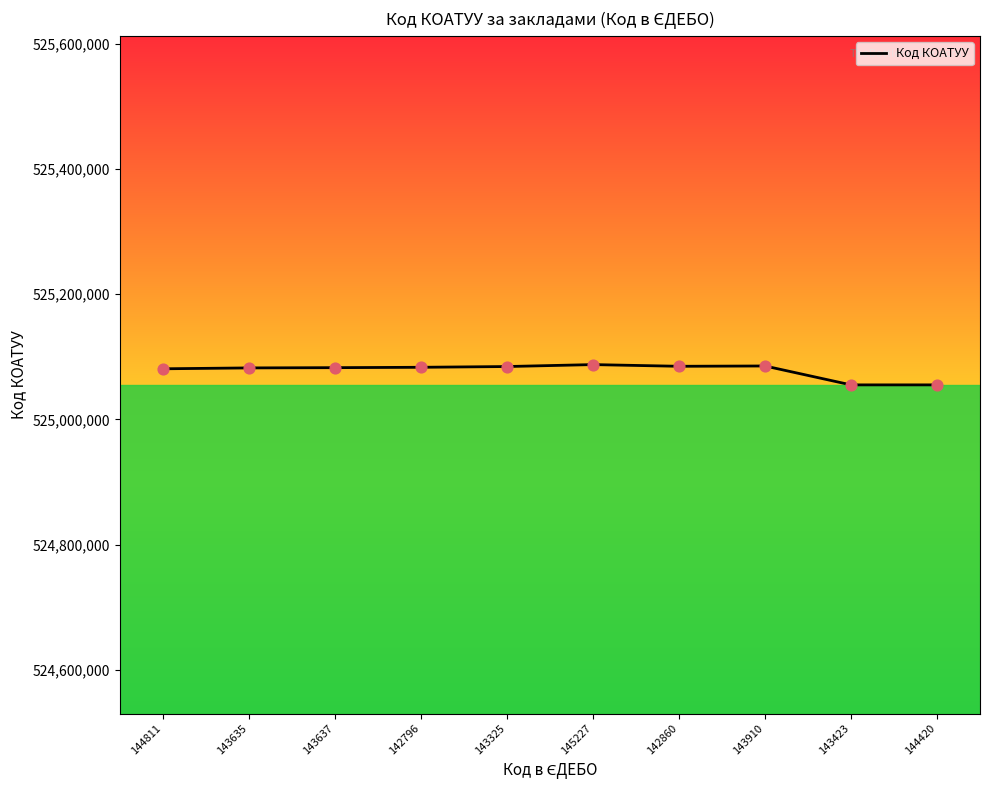

What is the change in value from 145227 to 143423?

-32401